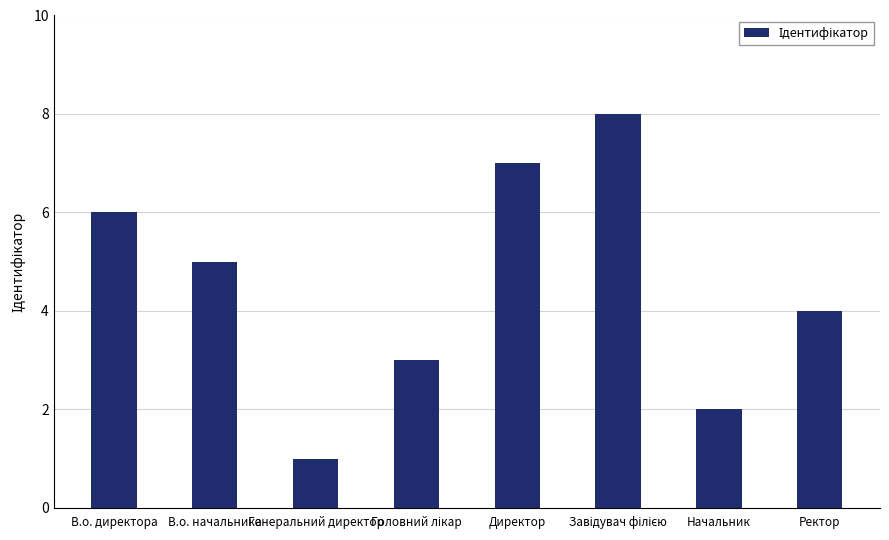

What is the approximate value at Генеральний директор?

1